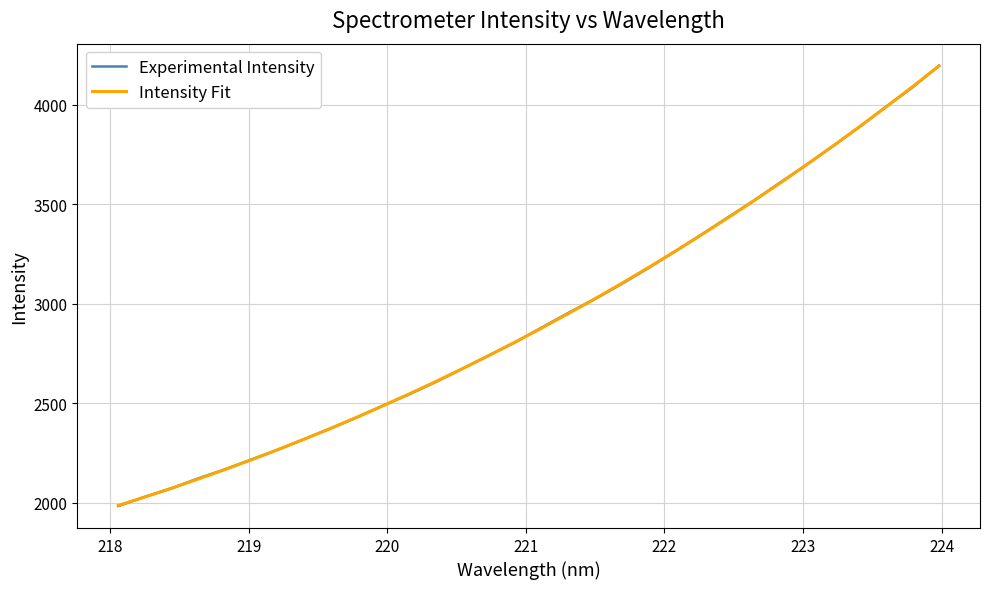

Which series ends up on top after the final intersection of Experimental Intensity and Intensity Fit?

Experimental Intensity